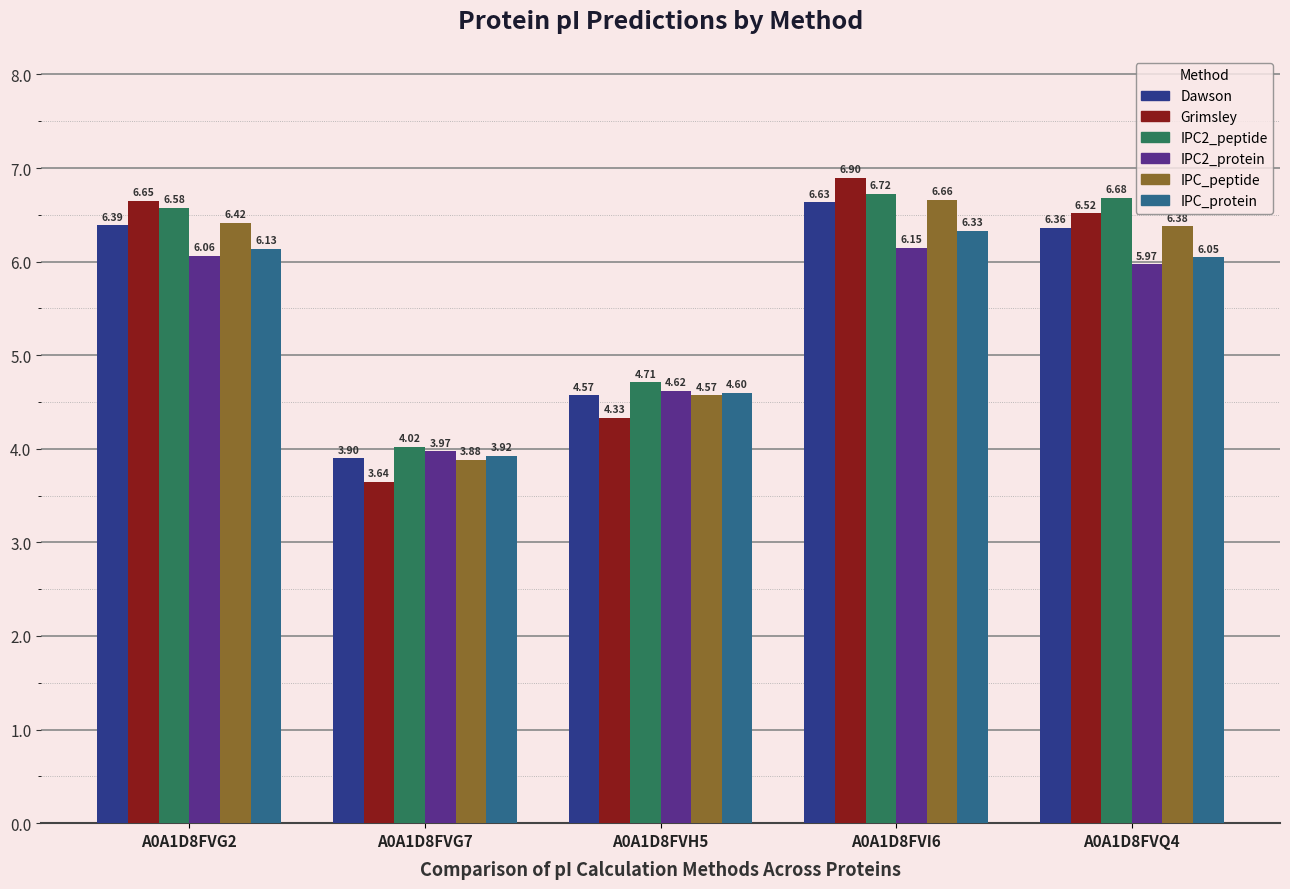

How many series are shown in this chart?

6